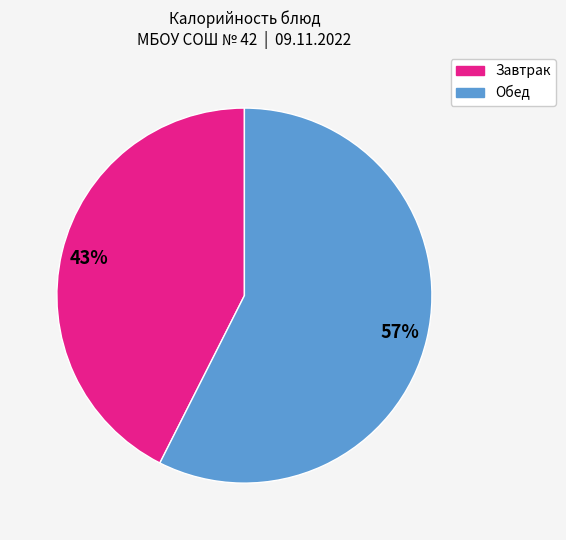

To the nearest percent, what is the average slice percentage?

50%